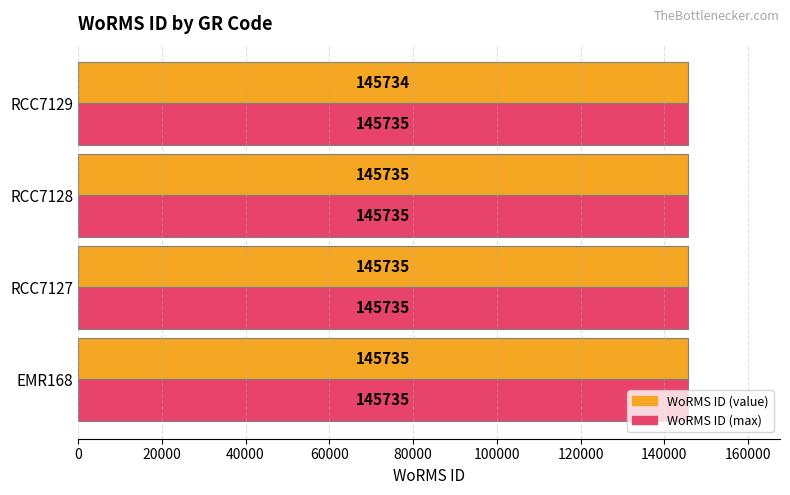

Which series has the largest range (max minus min)?

WoRMS ID (value)